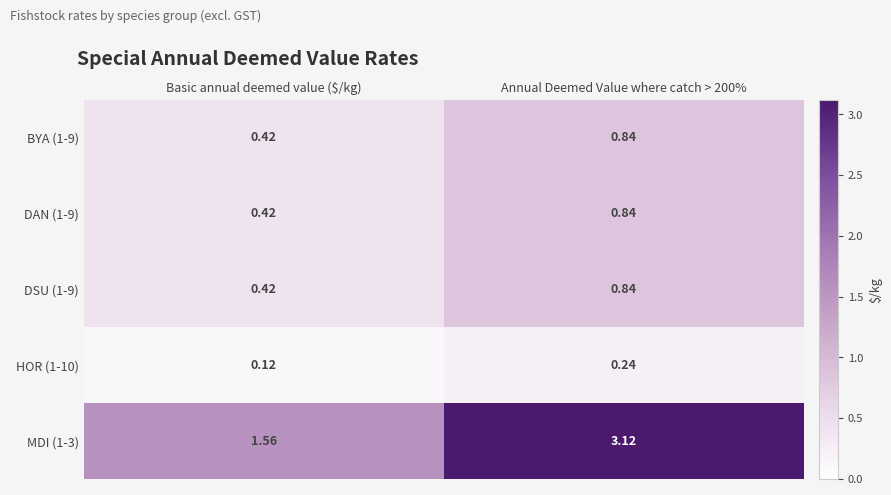

Which series changed the most between Basic annual deemed value ($/kg) and Annual Deemed Value where catch > 200%?

MDI (1-3)